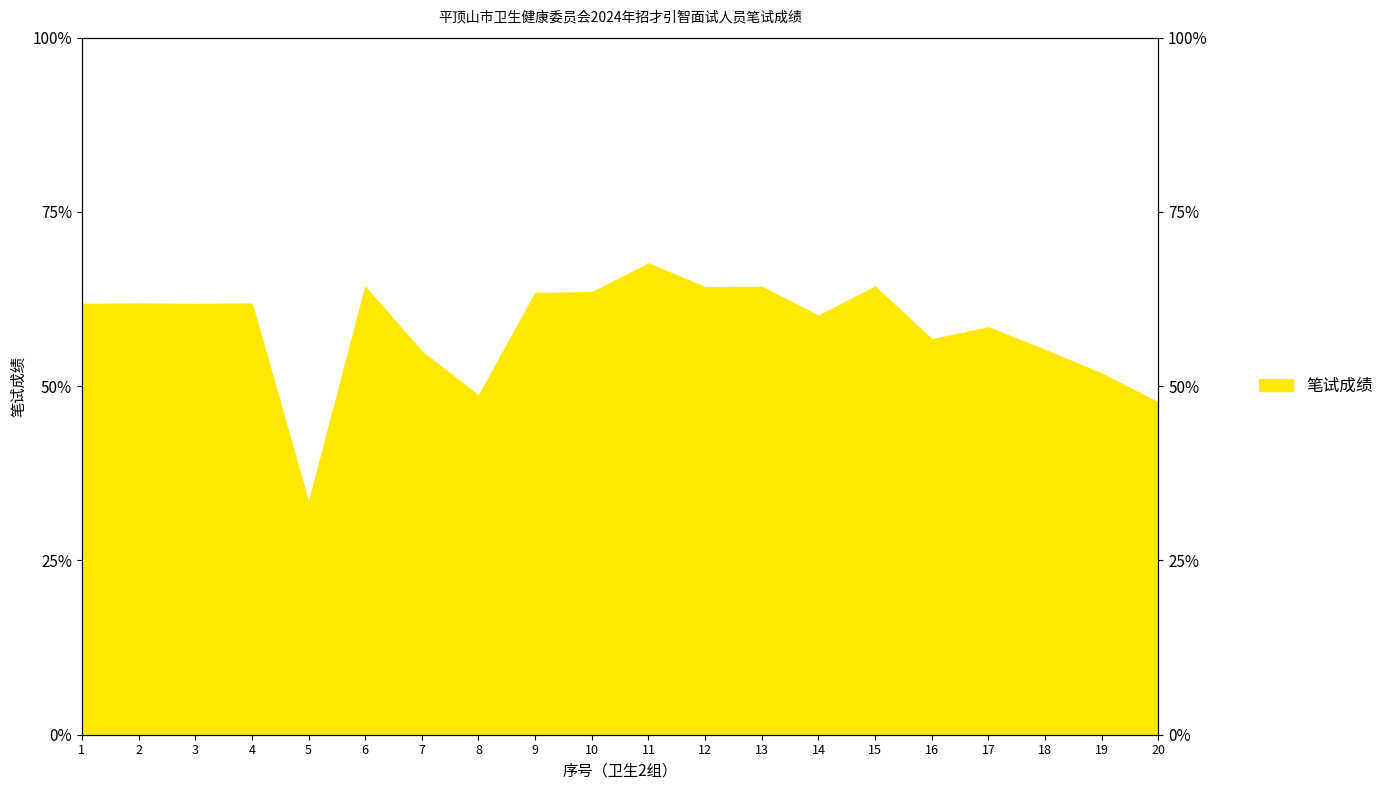

Rank the categories by value from lowest to highest.

5, 20, 8, 19, 7, 18, 16, 17, 14, 1, 3, 2, 4, 9, 10, 12, 6, 13, 15, 11